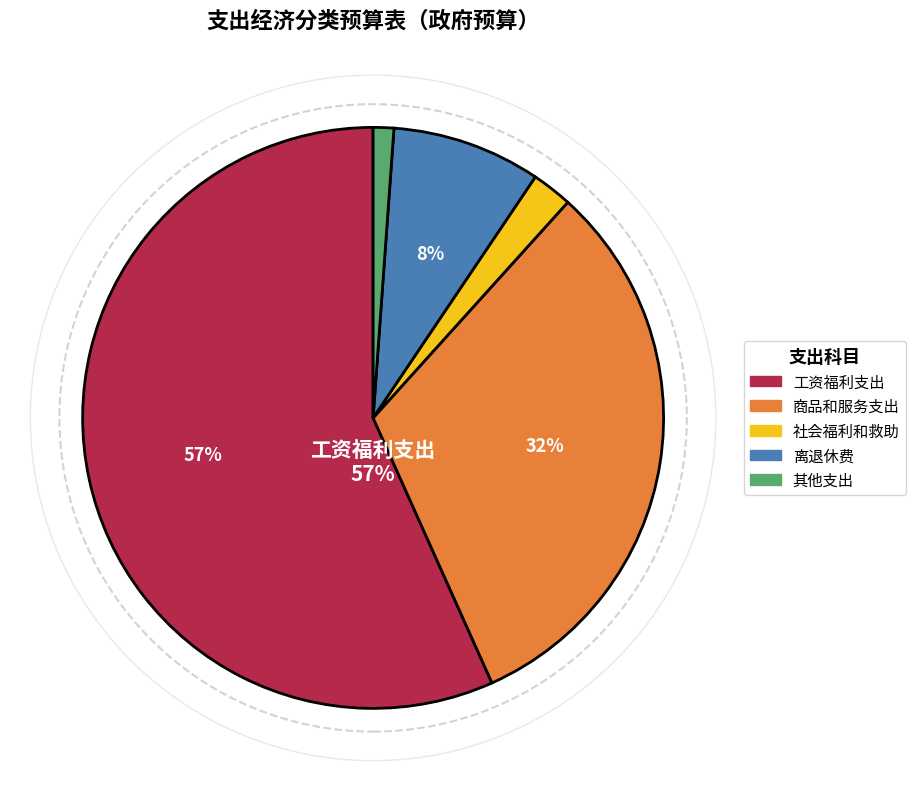

Is 工资福利支出 the majority of the pie?

Yes